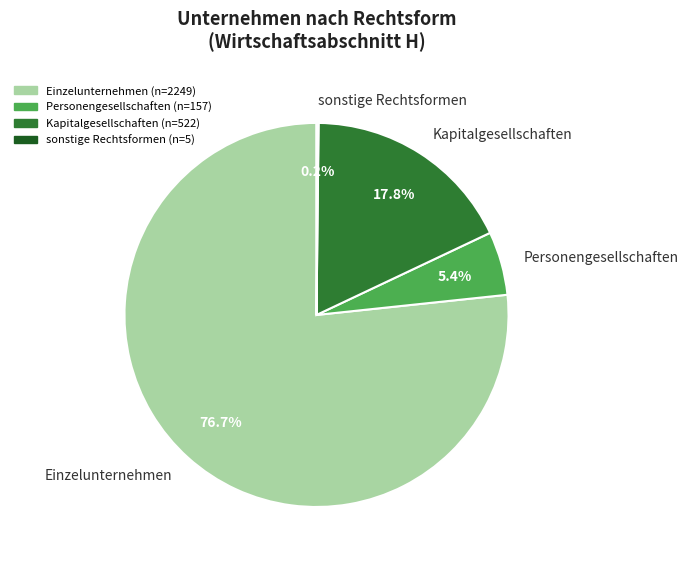

Which slice is the largest?

Einzelunternehmen